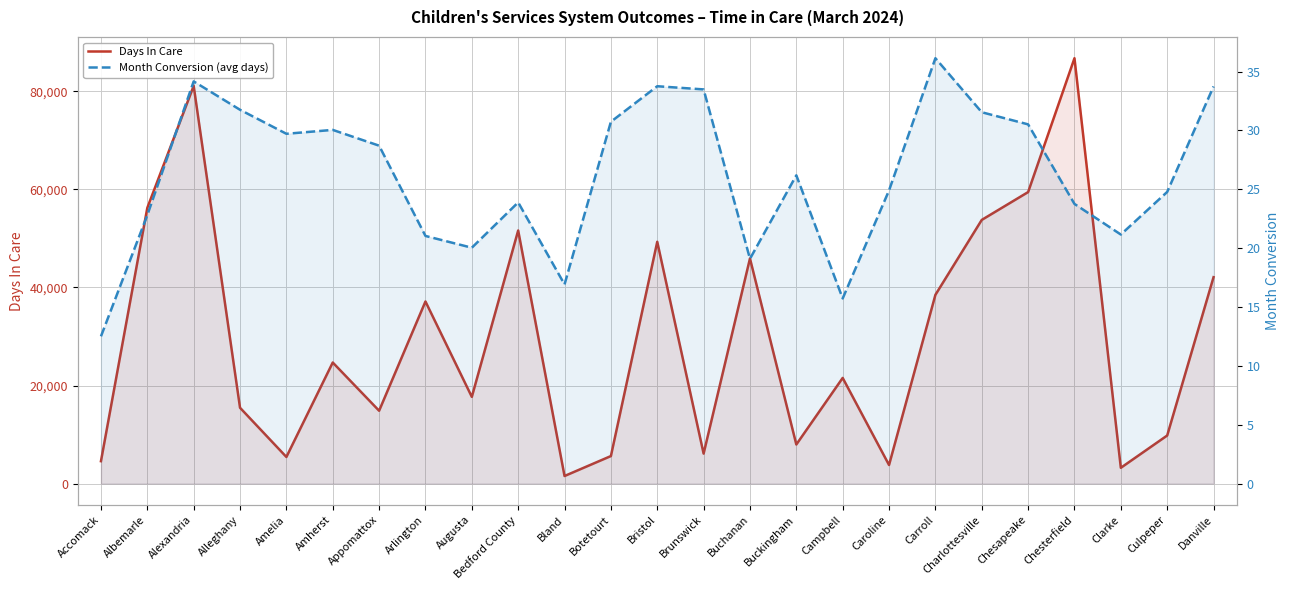

The value of Month Conversion (avg days) at Albemarle is 36.3. True or false?

False